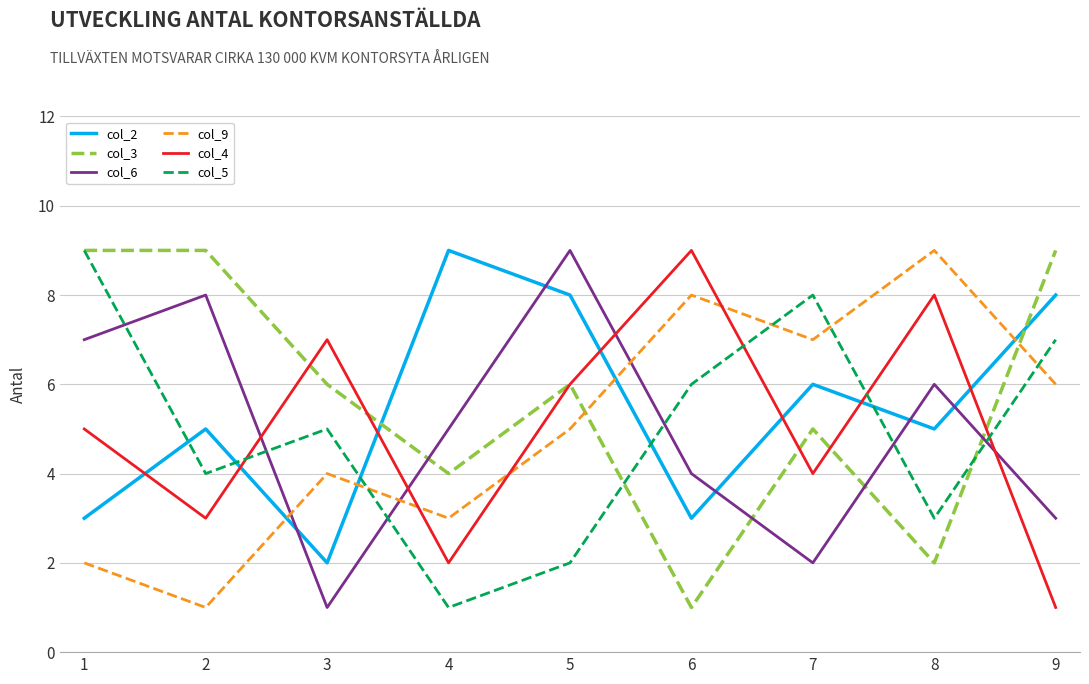

What is the difference between the highest and lowest values at 6?

8